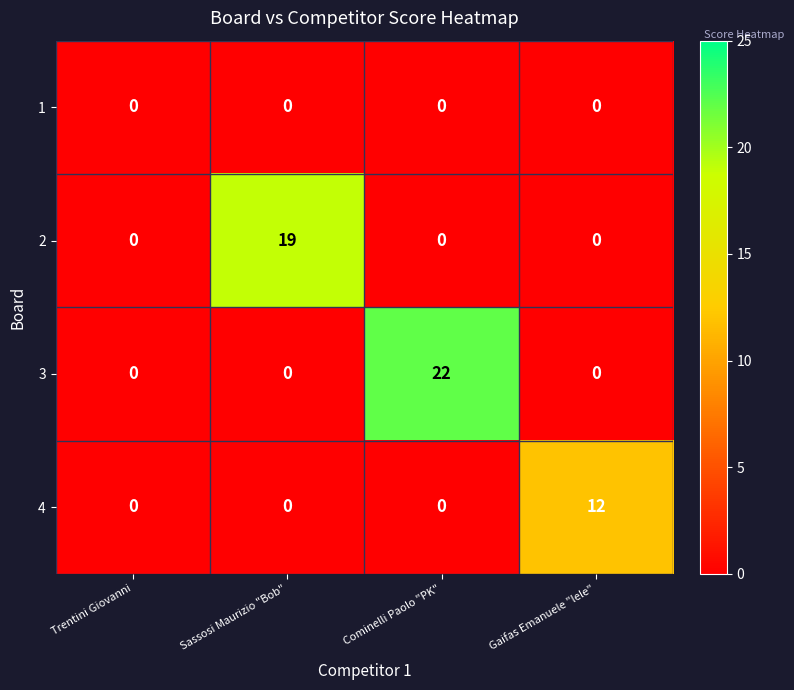

The value of 1 at Sassosi Maurizio "Bob" is 0. True or false?

True